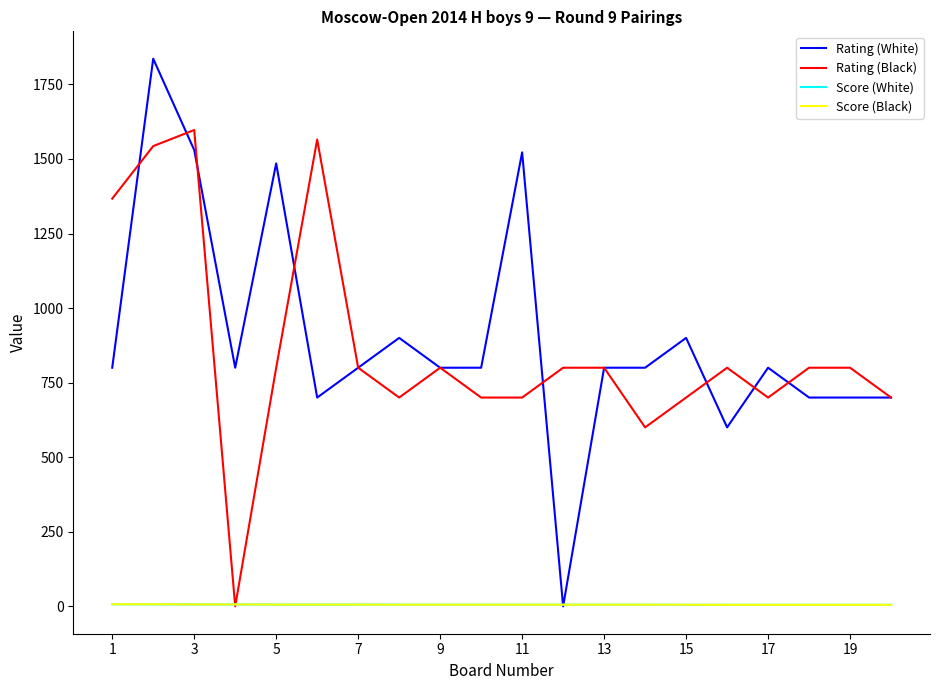

At how many categories does at least one series exceed 726?

19